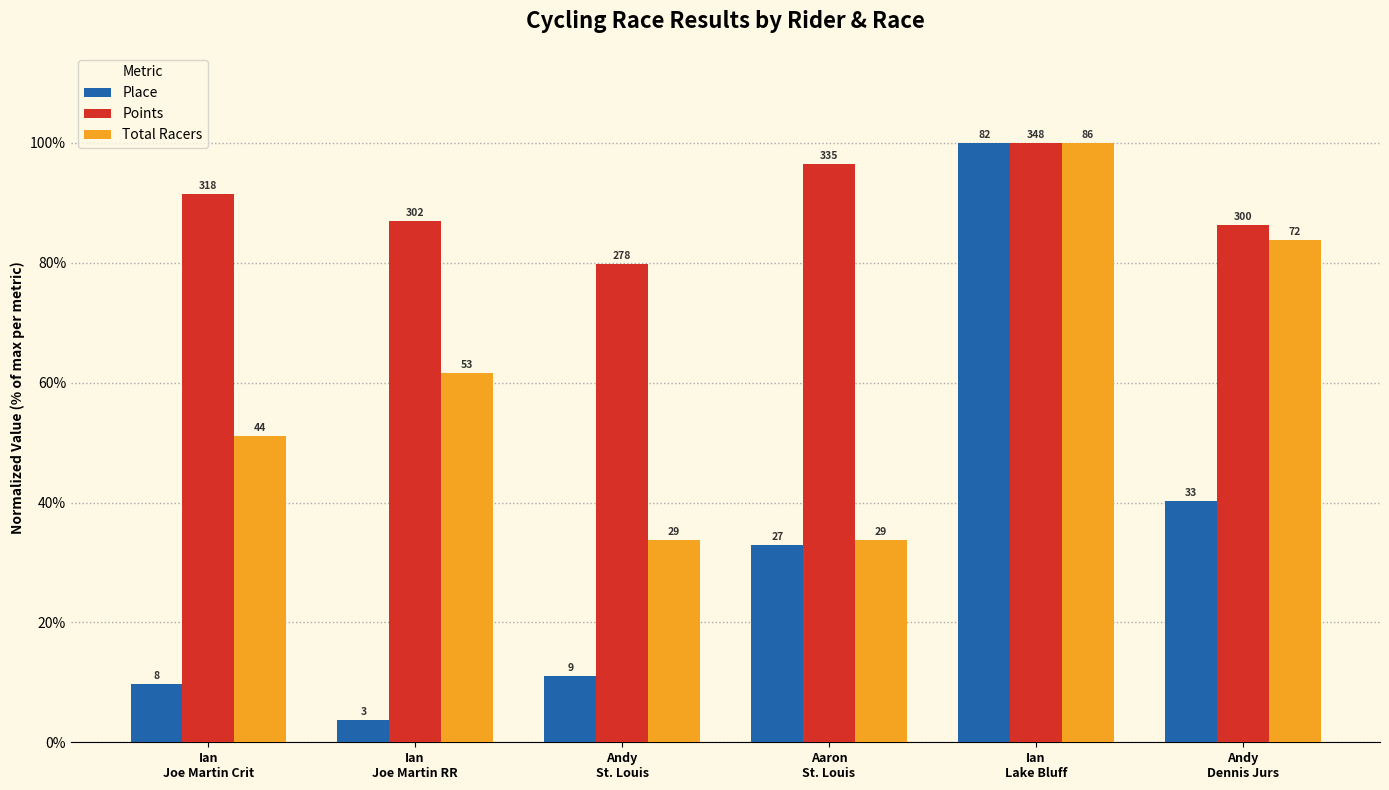

How many bars are there in total?

18